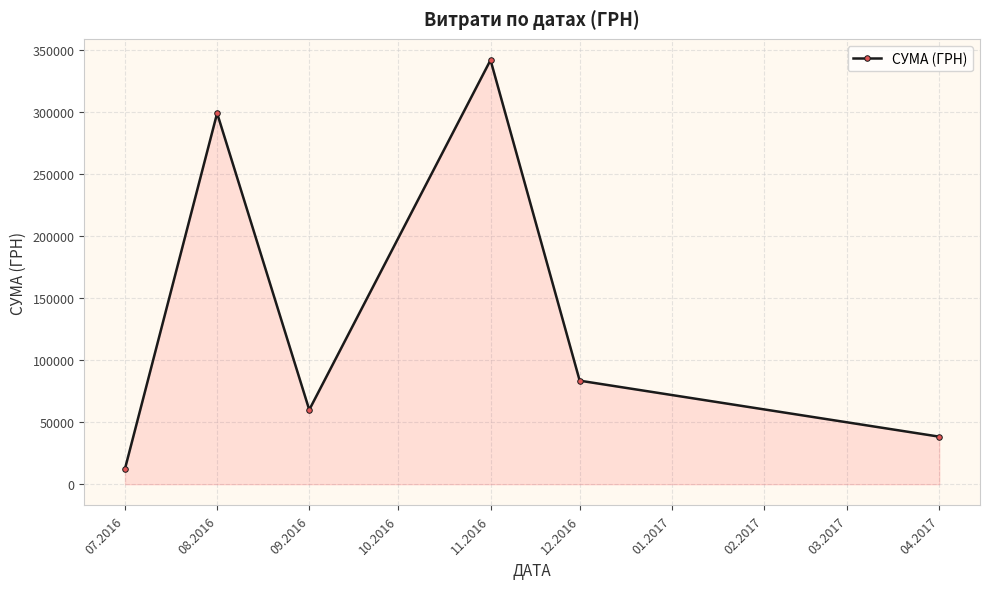

What is the sum of all values?

835168.8